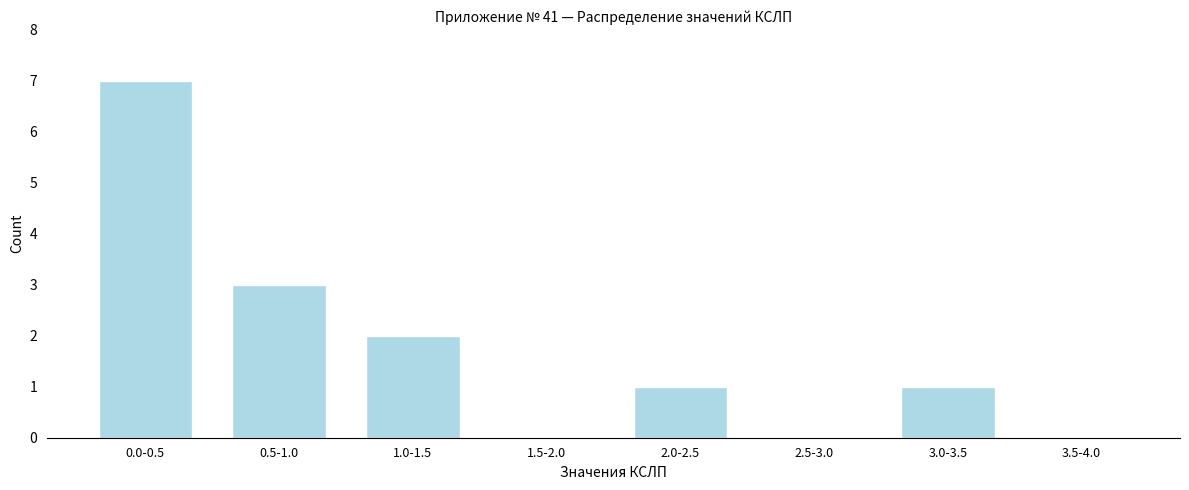

Reading left to right, list all the values displayed in this chart.

0.0-0.5=7	0.5-1.0=3	1.0-1.5=2	1.5-2.0=0	2.0-2.5=1	2.5-3.0=0	3.0-3.5=1	3.5-4.0=0